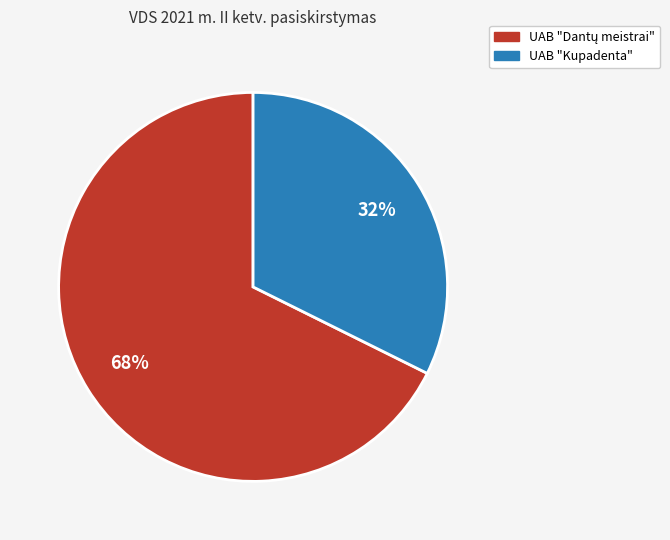

Which category has the smallest portion of the pie?

UAB "Kupadenta"